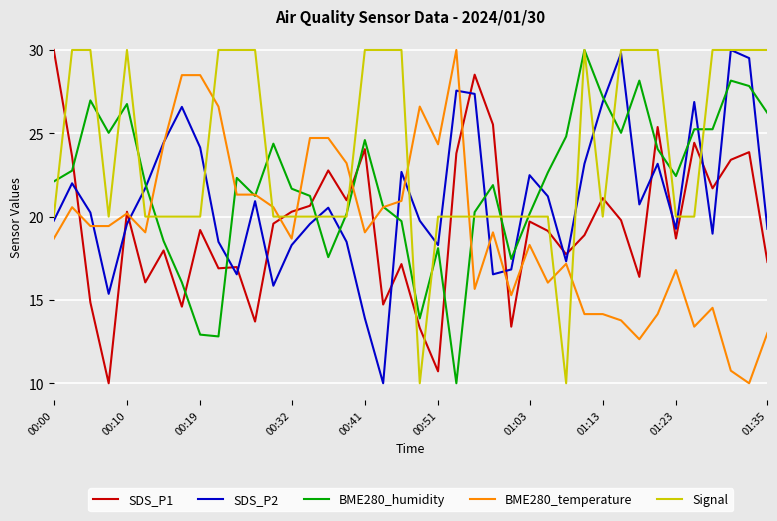

Which series has the largest total across all categories?

Signal